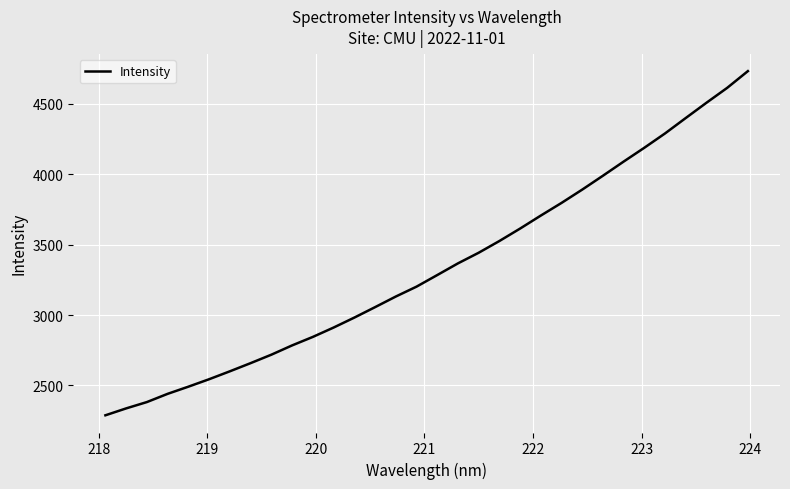

Count the number of categories in the chart.

32